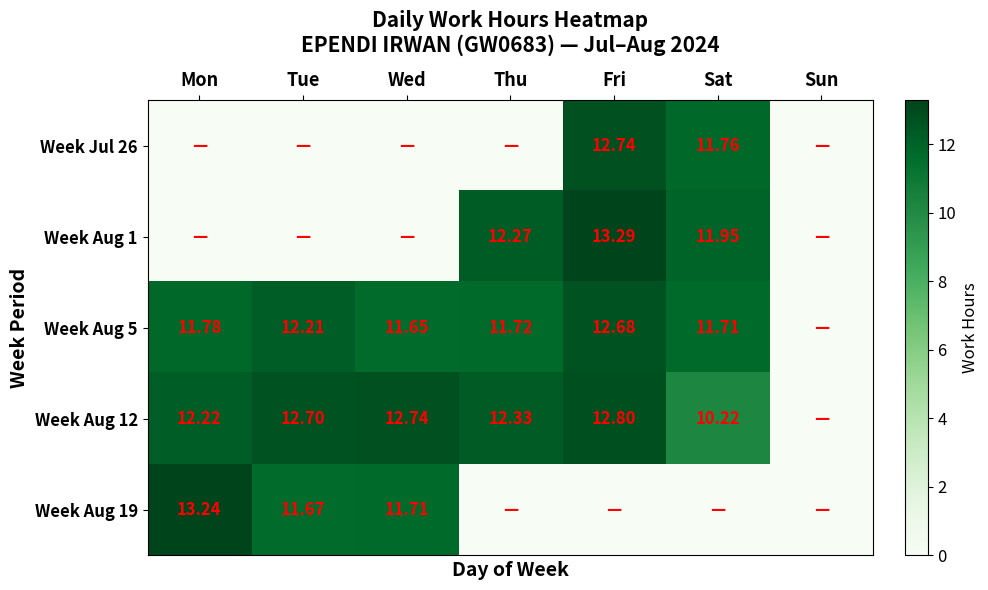

Where is Week Jul 26 nearest to the value 6?

Sat